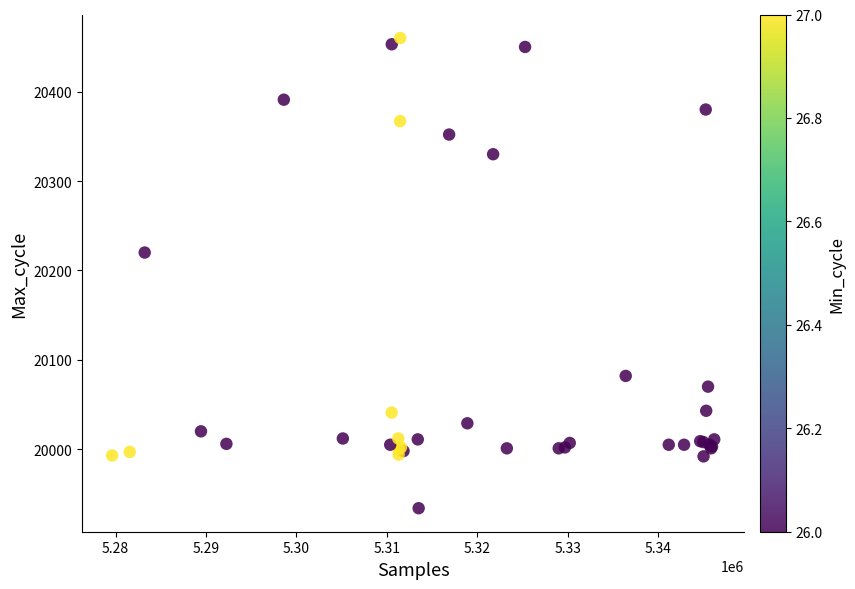

What Y value in the scatter plot is closest to 20197?

20220